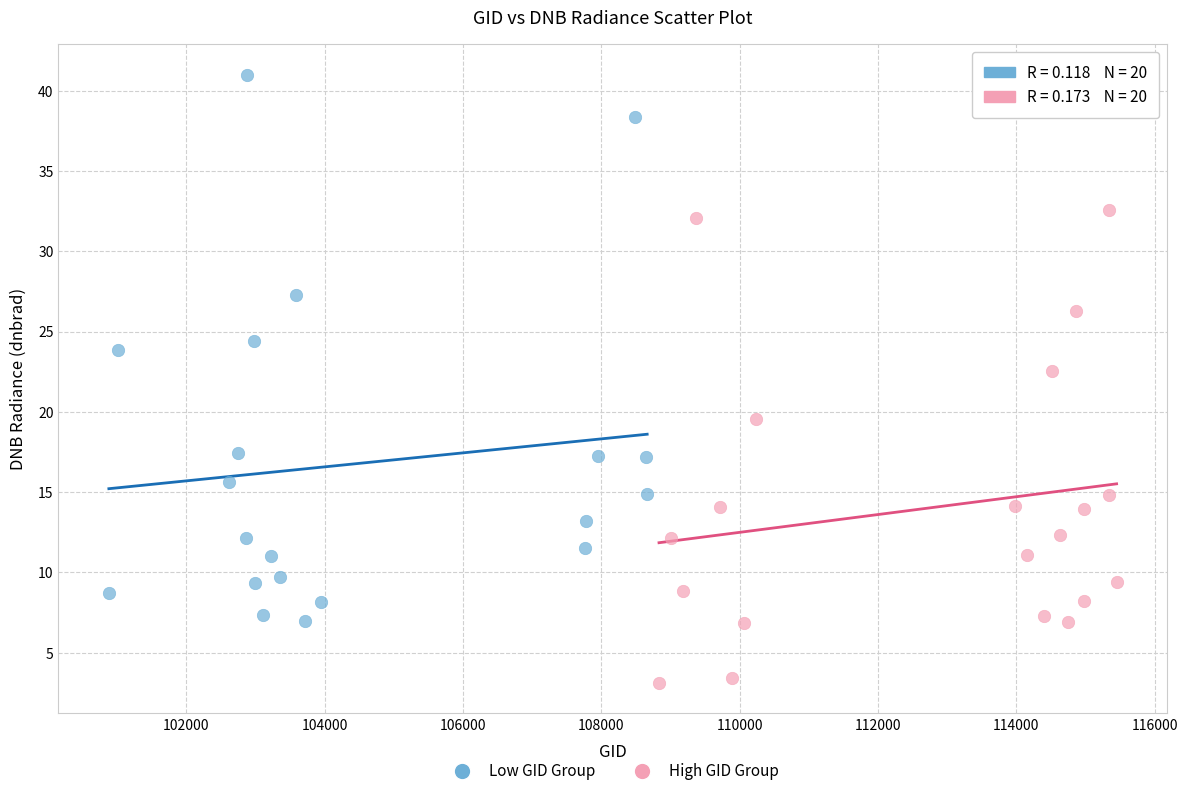

Which series contains the highest Y value?

Low GID Group